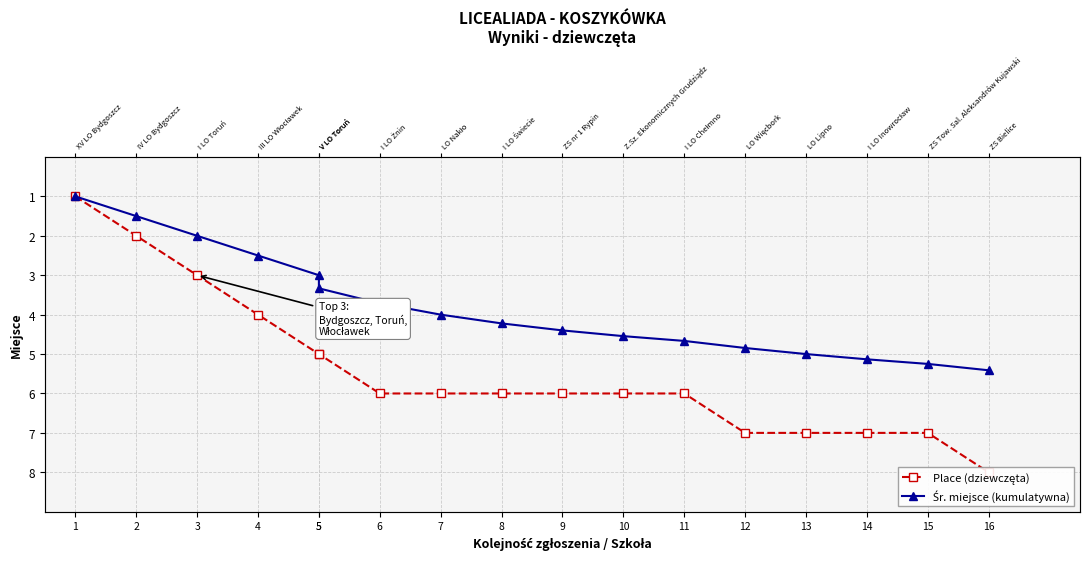

Rank the series by their maximum value, from lowest to highest.

Śr. miejsce (kumulatywna), Place (dziewczęta)